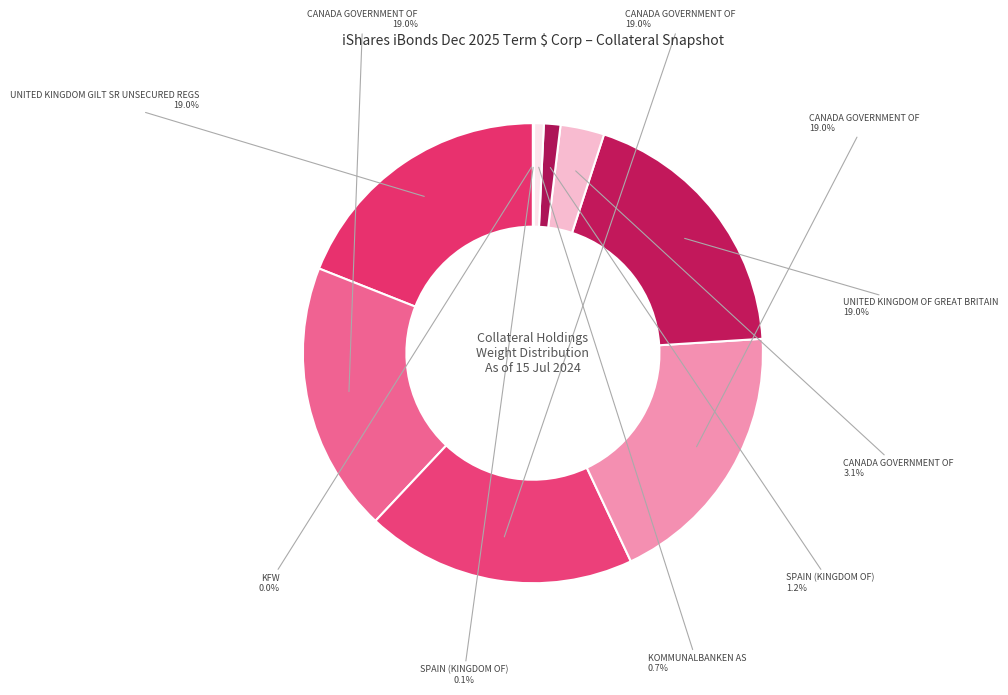

To the nearest percent, what is the difference between the largest and smallest slice percentages?

19%